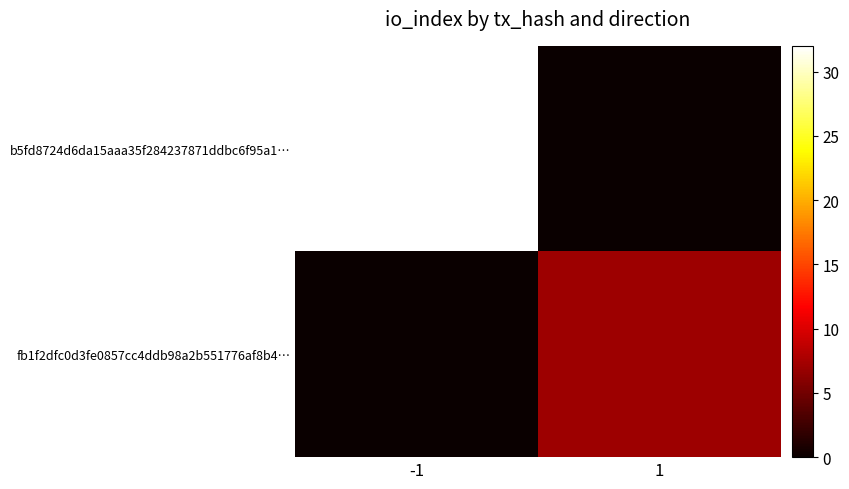

What is the spread (max minus min) of values at 1?

7